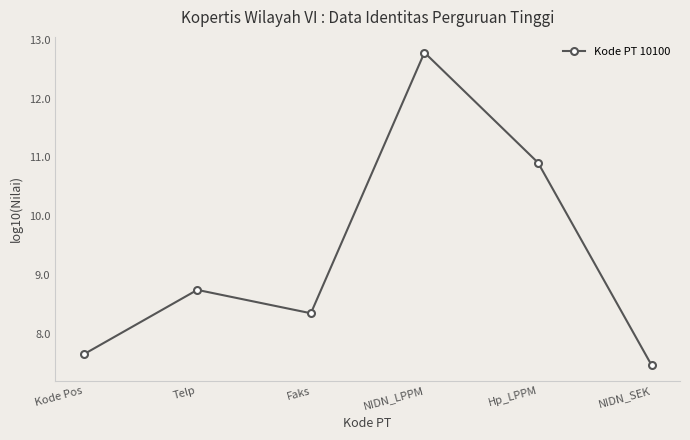

How many data points are less than 8?

2